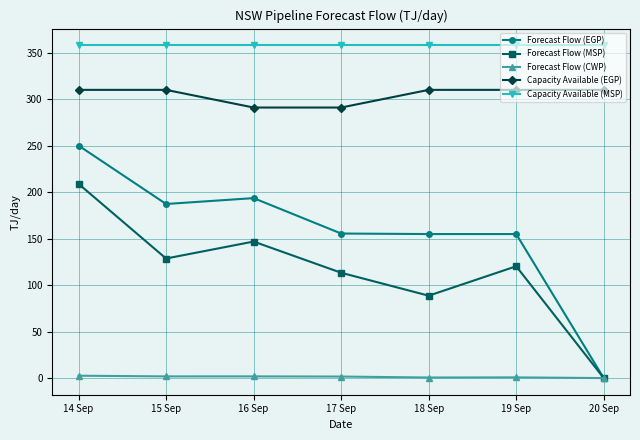

What position from the left is 19 Sep?

6